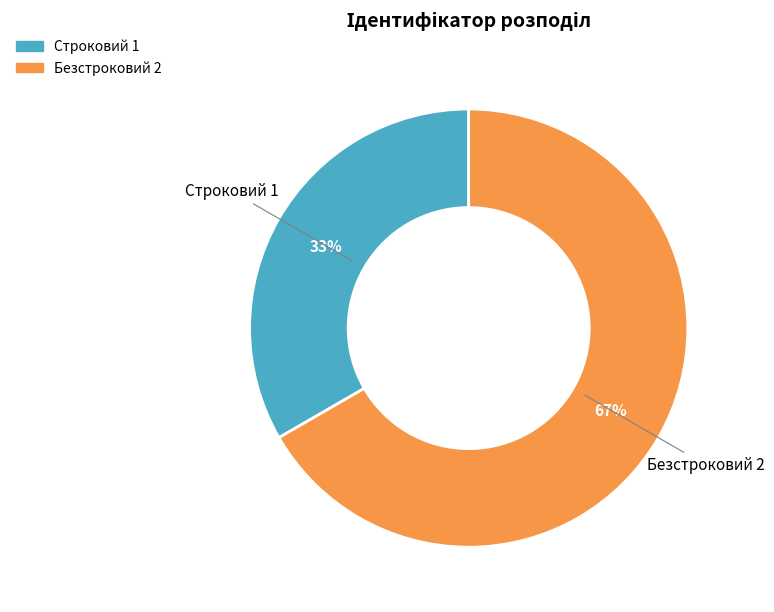

How many segments does this pie chart have?

2